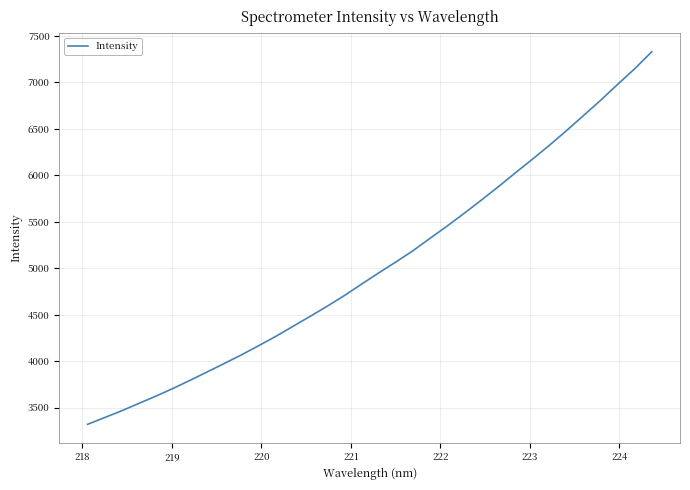

What is the greatest value displayed?

7331.1